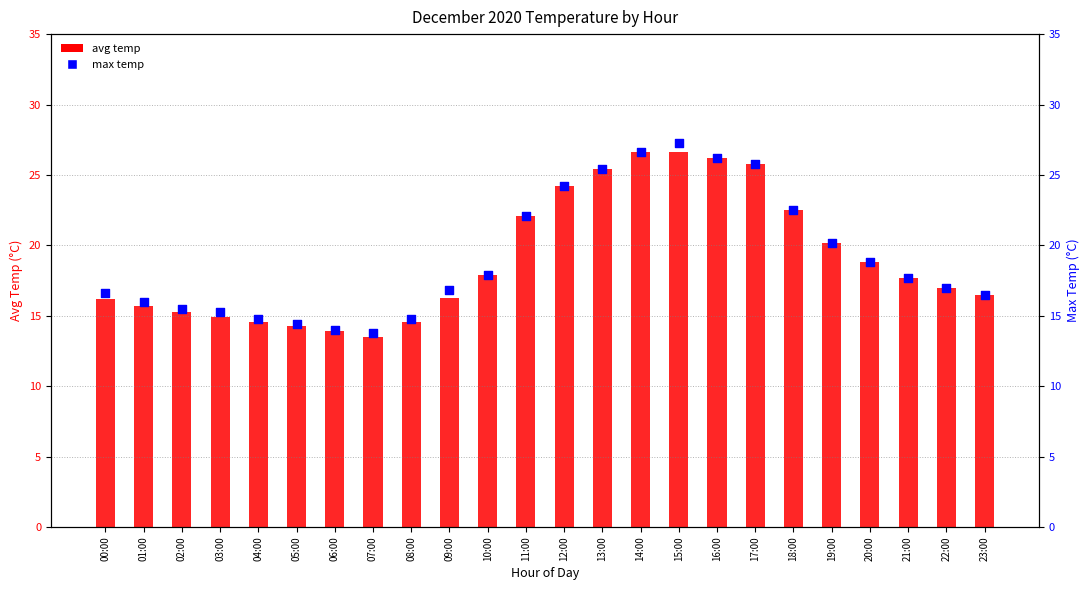

What are all the series names shown in the legend?

avg temp, max temp